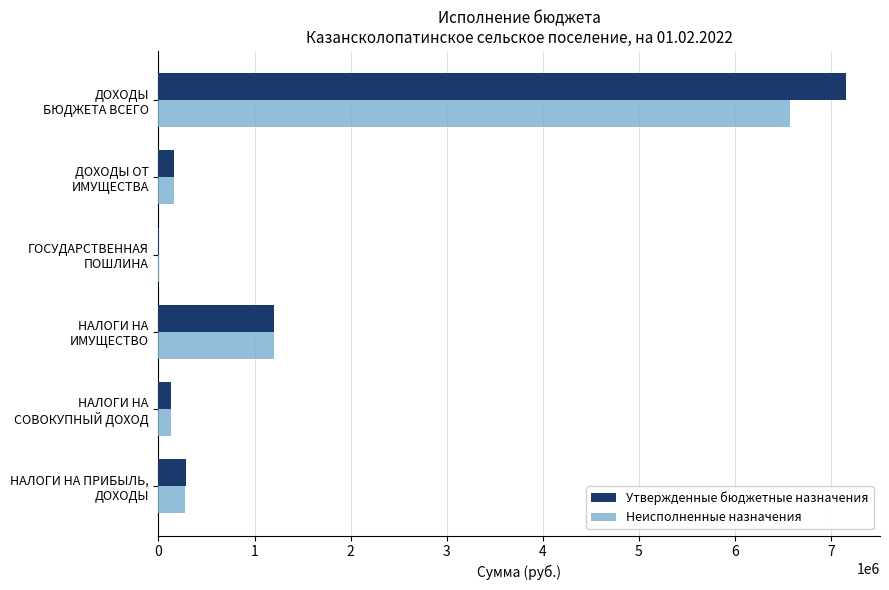

What is the sum of all Утвержденные бюджетные назначения values?

8940800.0